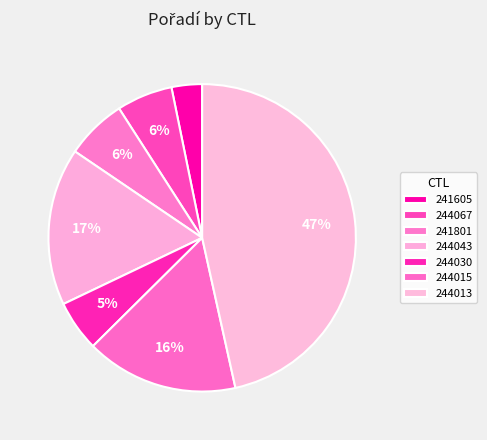

How many segments does this pie chart have?

7